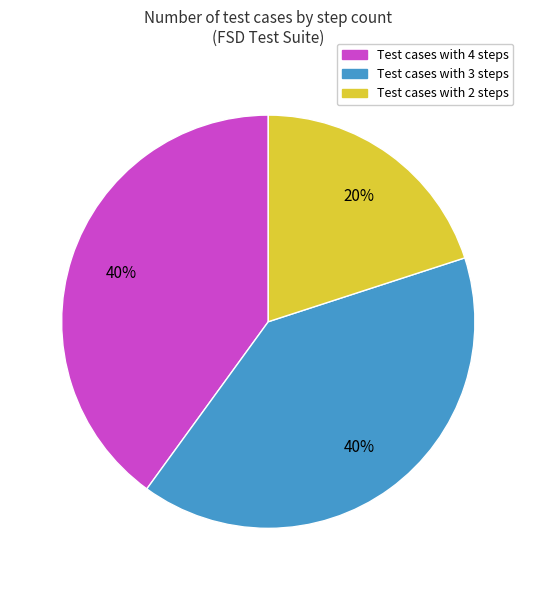

To the nearest percent, what is the average slice percentage?

33%